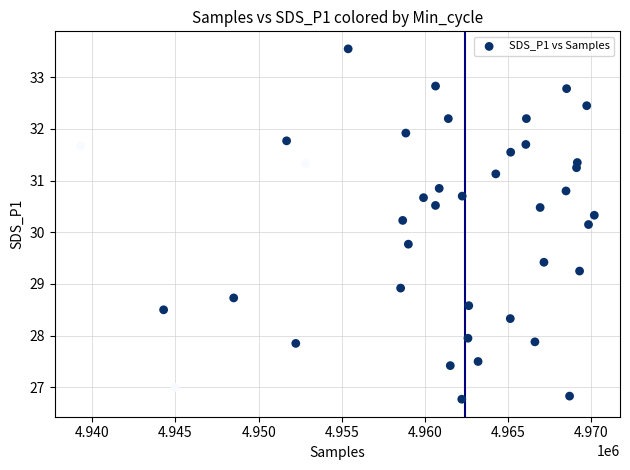

What is the range of X values (max minus min)?

30879.0